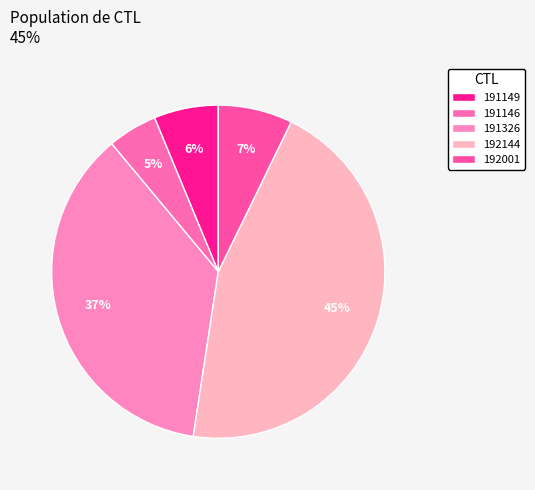

Does 191149 account for over 50% of the chart?

No